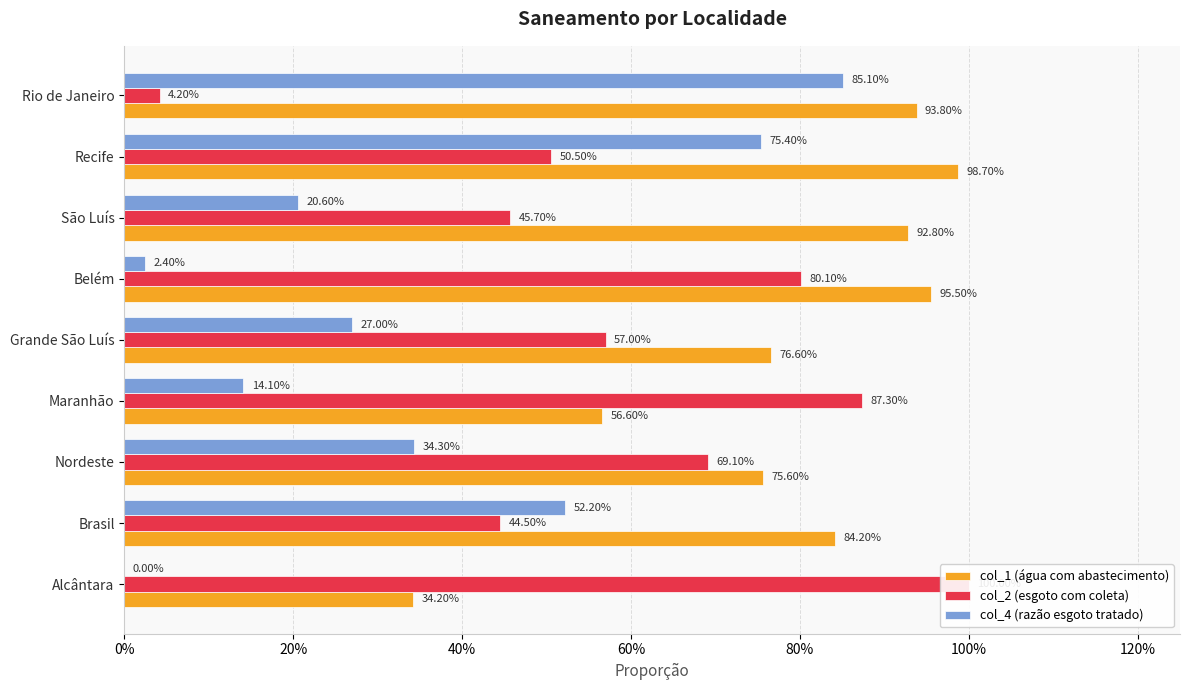

How many series are shown in this chart?

3